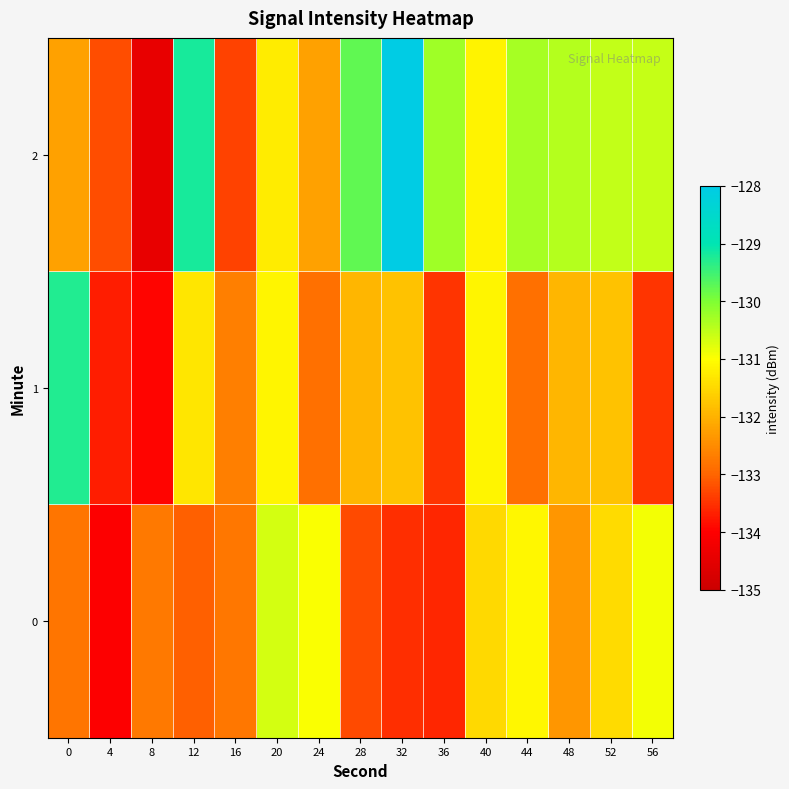

At which category does the chart reach its minimum across all series?

8